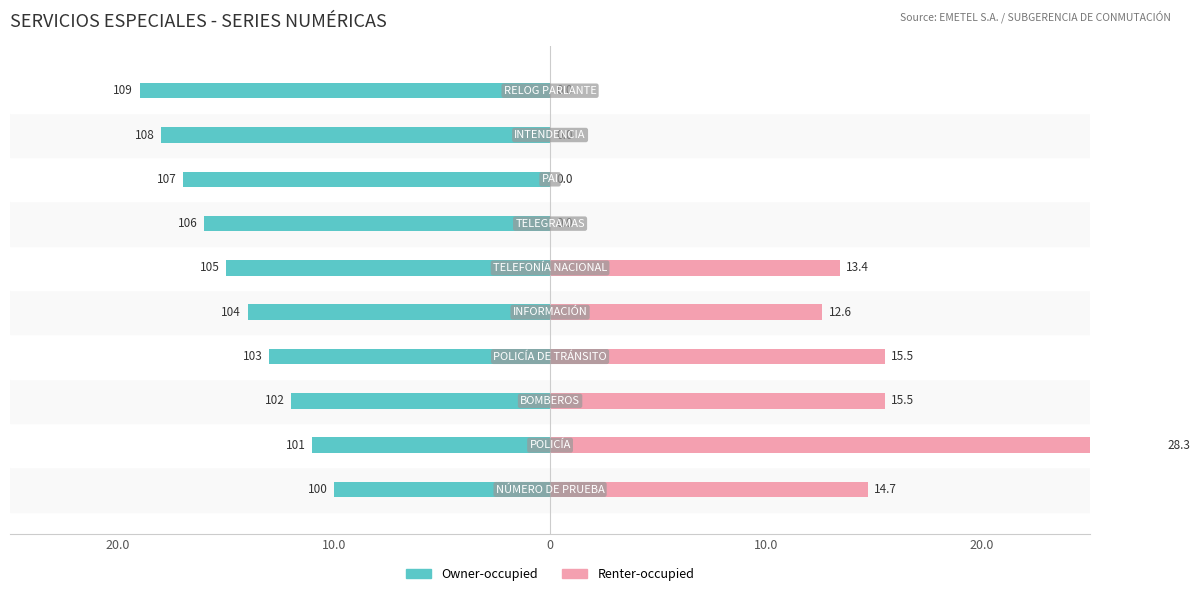

List the series in order of their peak value, highest first.

Renter-occupied, Owner-occupied